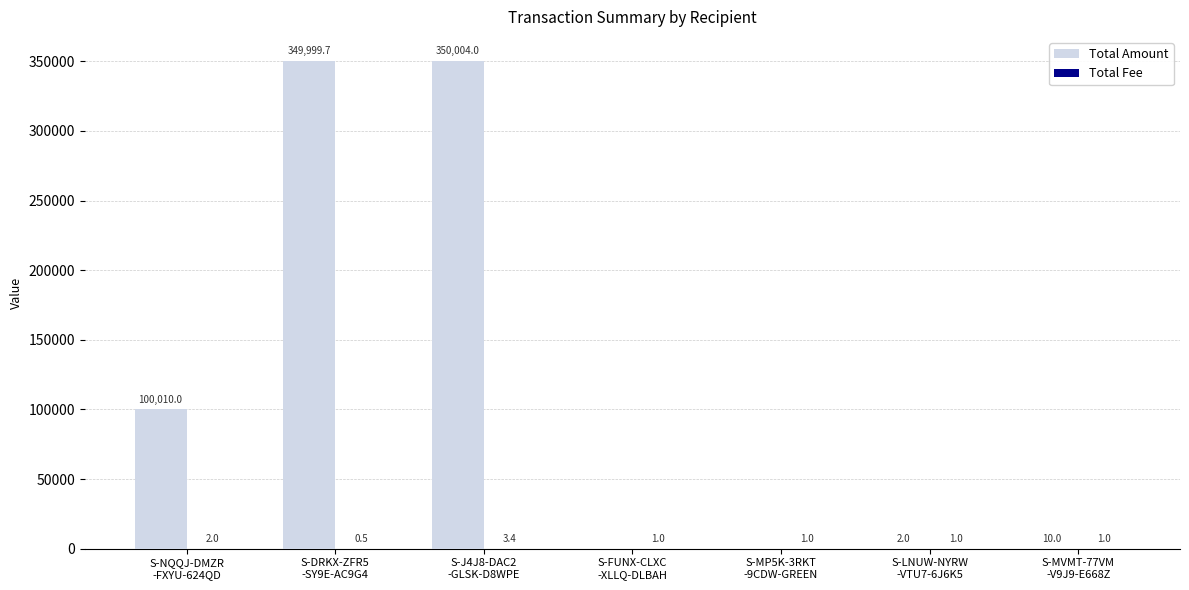

Which series has the largest total across all categories?

Total Amount